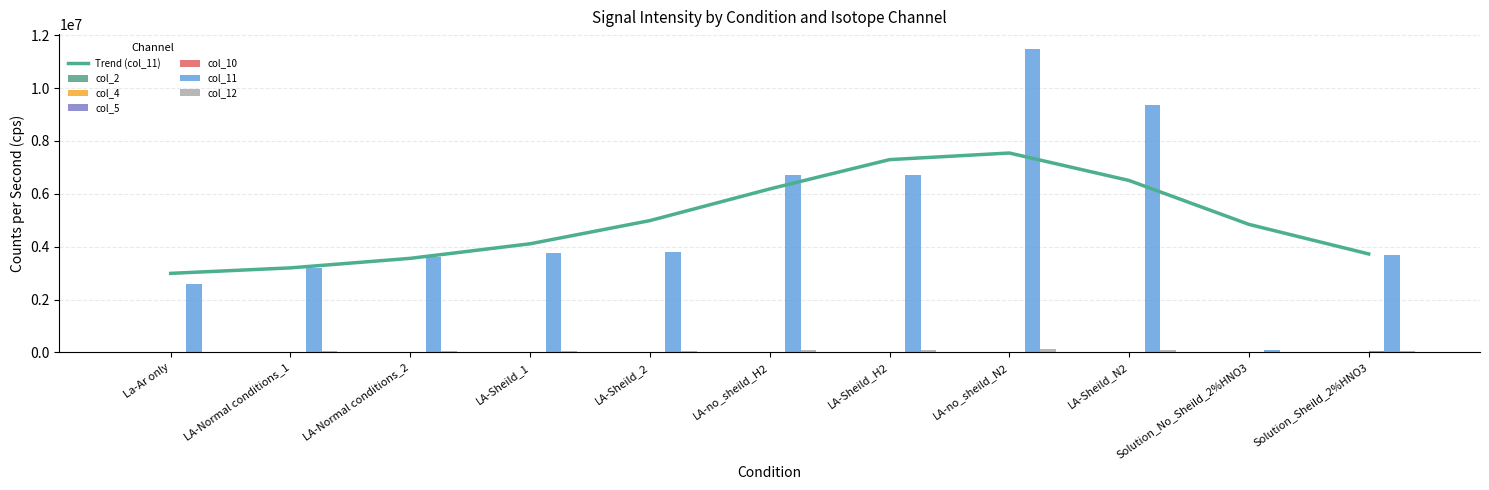

How many values in the col_12 series exceed 42714?

6